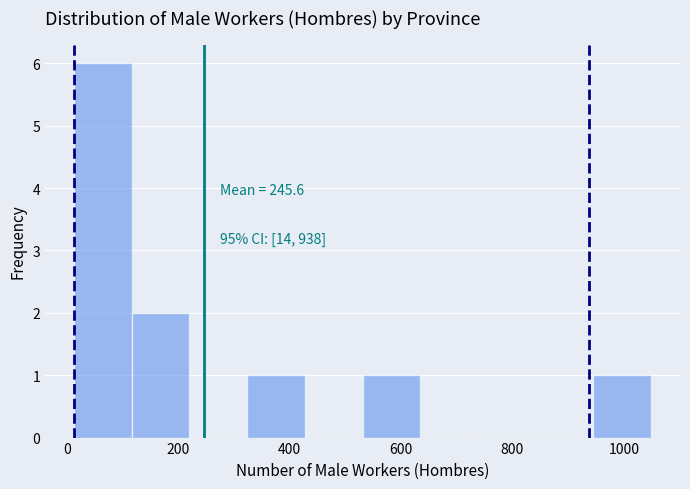

Over which range of the x-axis is the bar tallest?

20 to 120